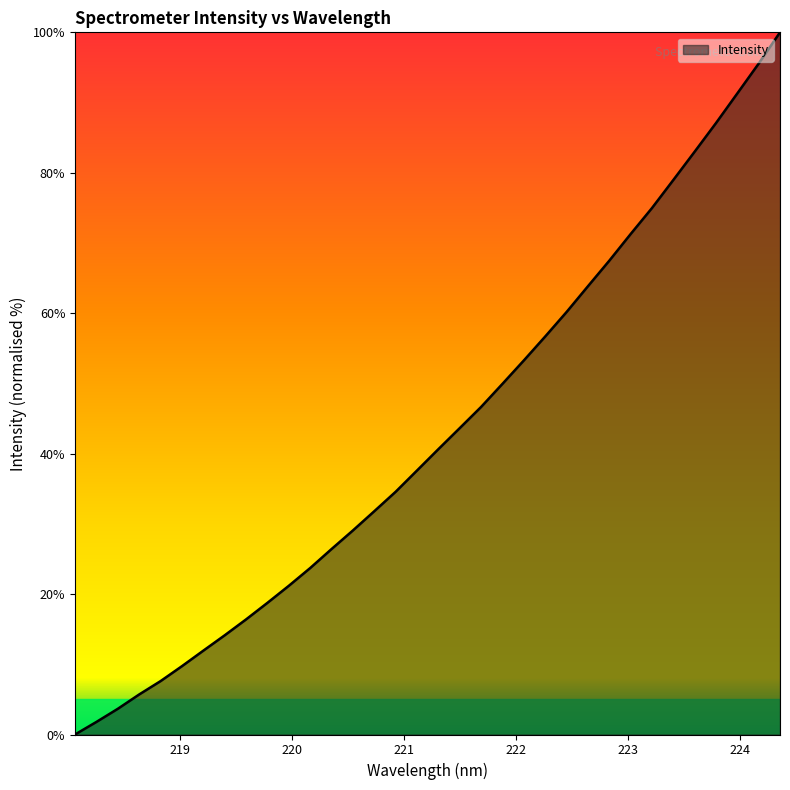

What is the difference between the maximum and minimum values?

100.0